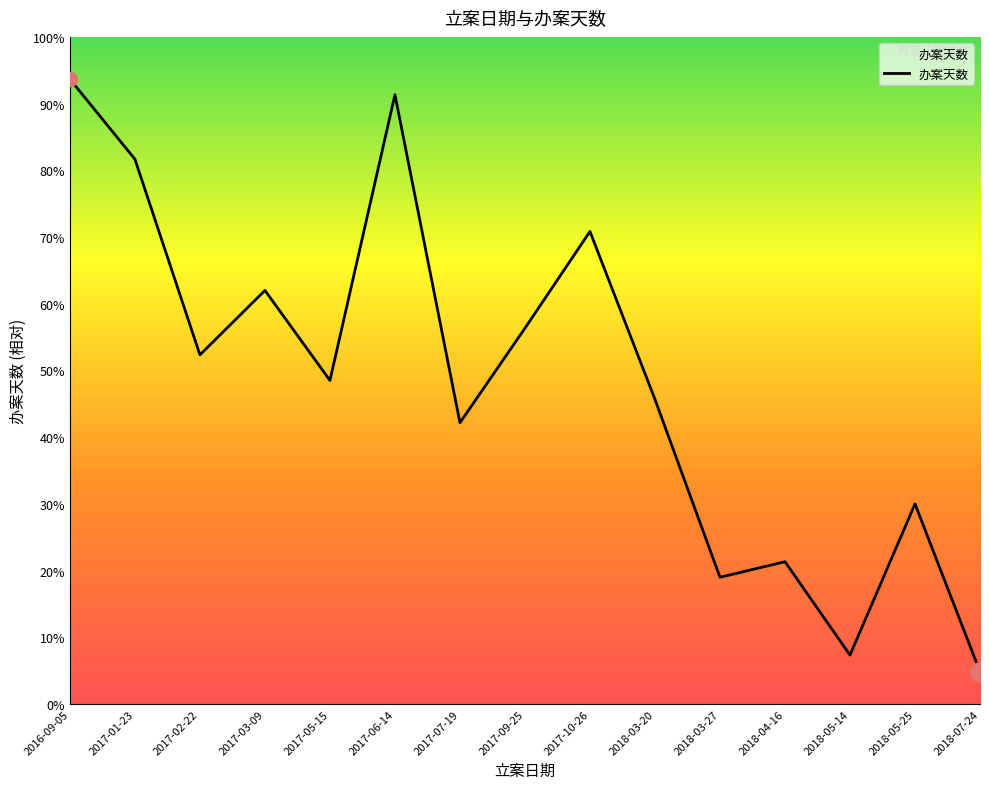

True or false: the data has more than 2 interior local peaks.

True